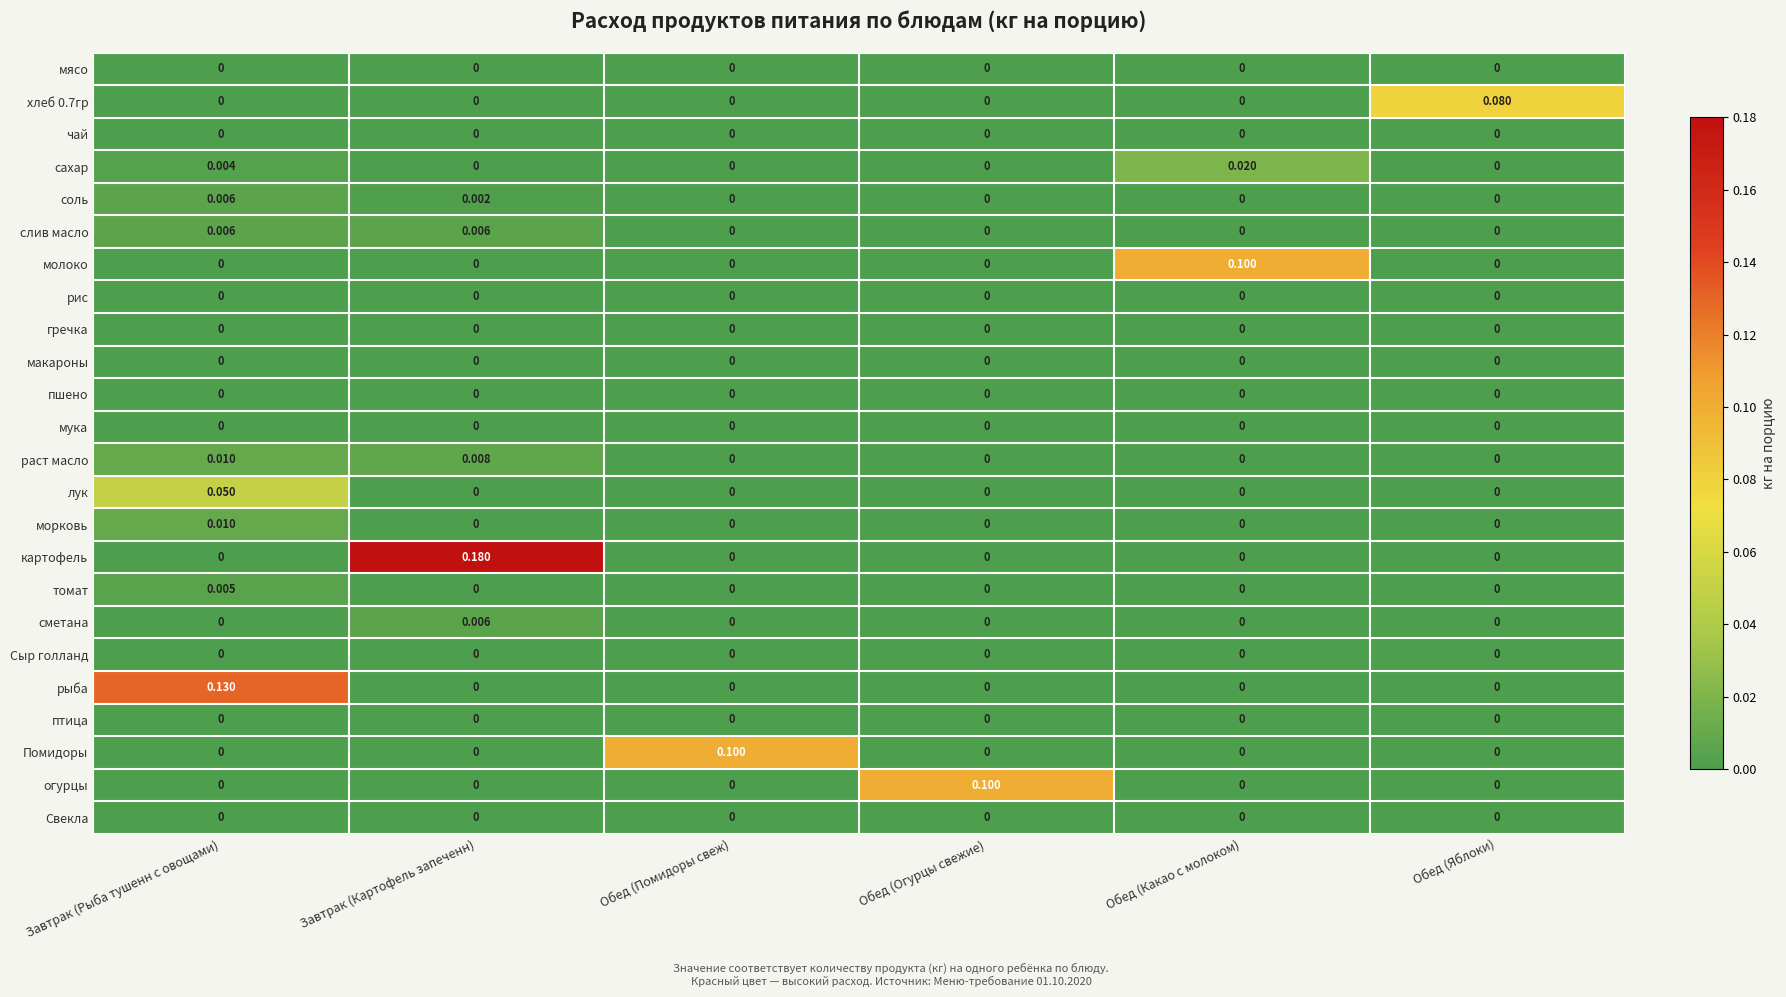

Which series changed the most between Завтрак (Картофель запеченн) and Обед (Огурцы свежие)?

картофель